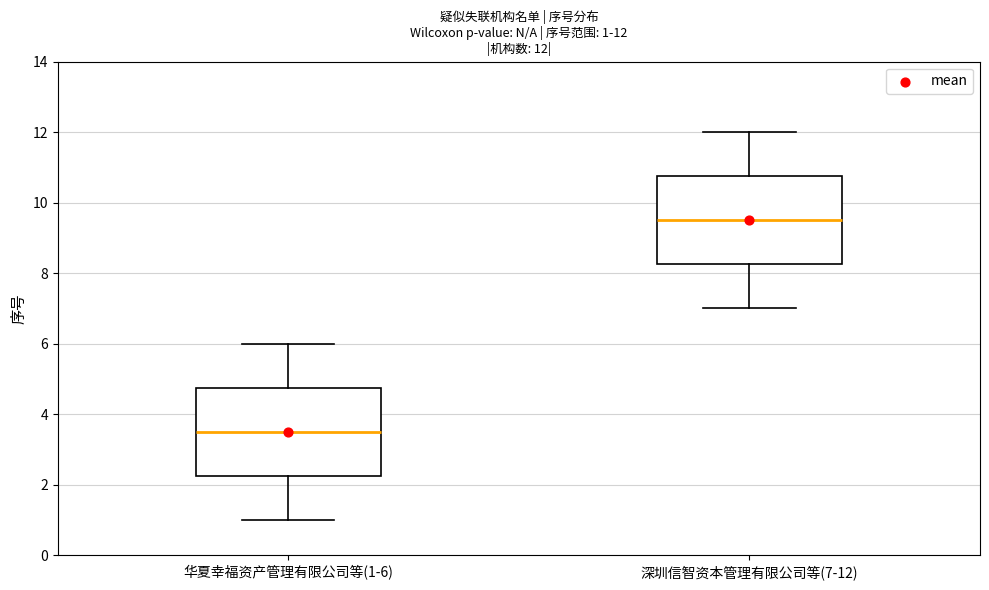

Which box's median line is the lowest?

华夏幸福资产管理有限公司等(1-6)